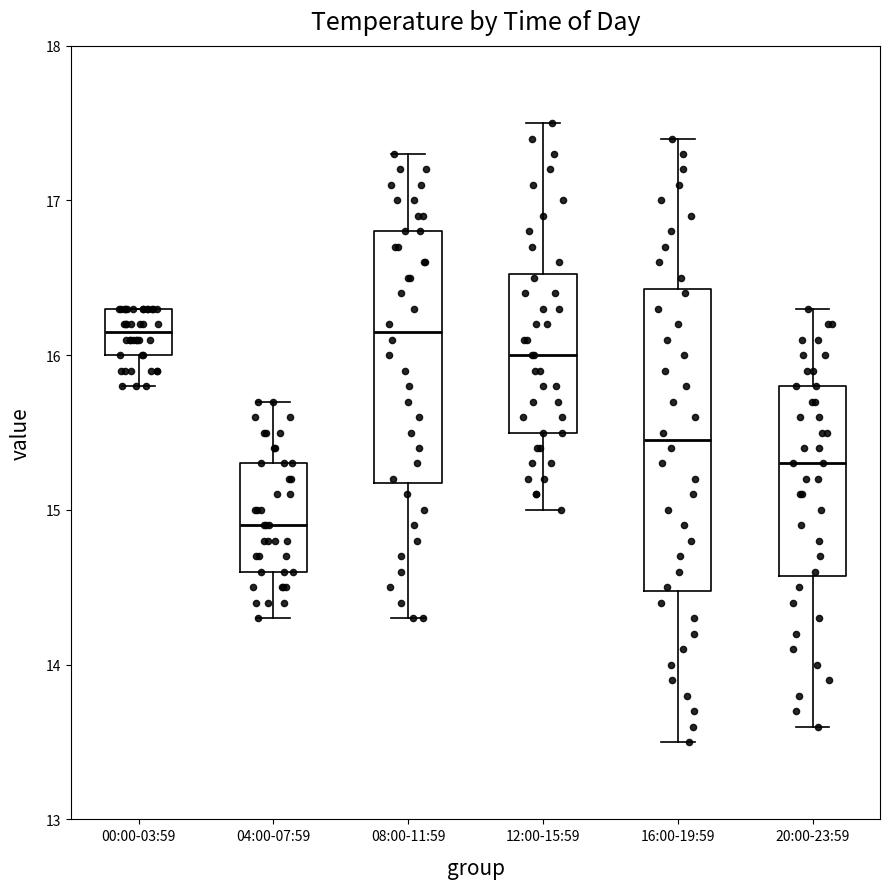

Where does the median line of the box for 12:00-15:59 sit on the y-axis? The values are not printed on the chart, so give them approximately, as read against the axis.

16.0